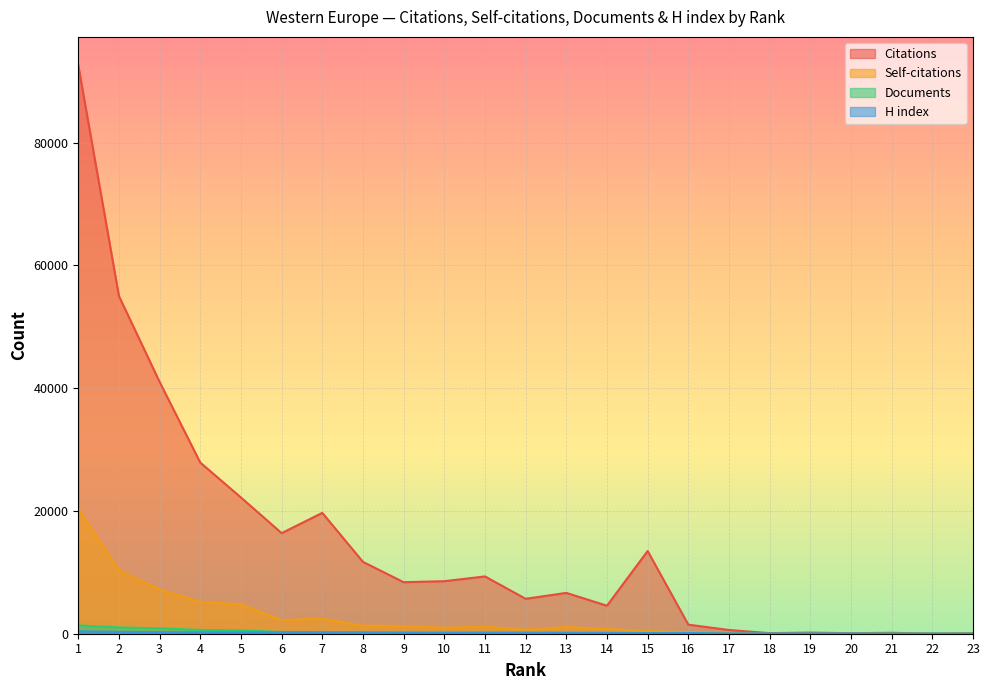

What is the value of the Self-citations point at the 18th from the left?

1